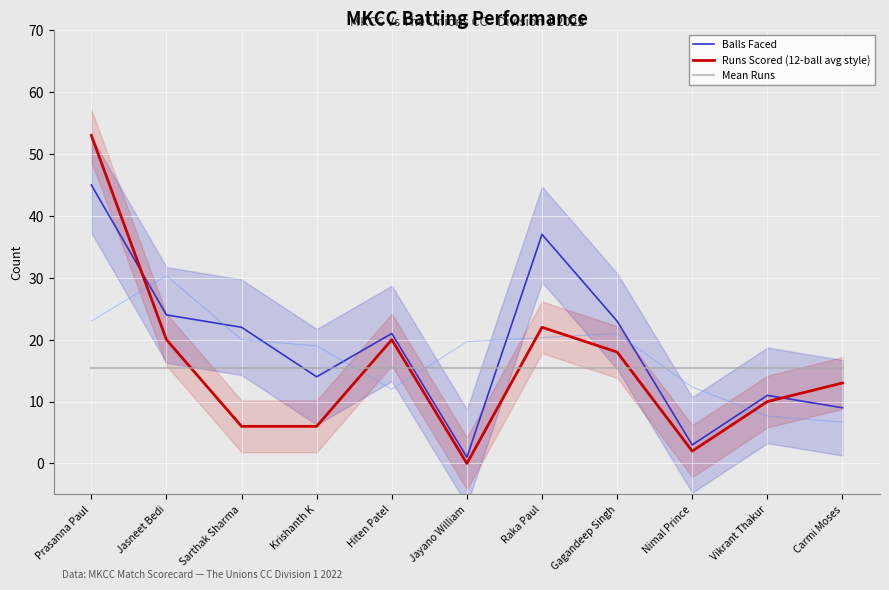

Is the value of Balls Faced at Hiten Patel greater than the value of Mean Runs at Raka Paul?

Yes